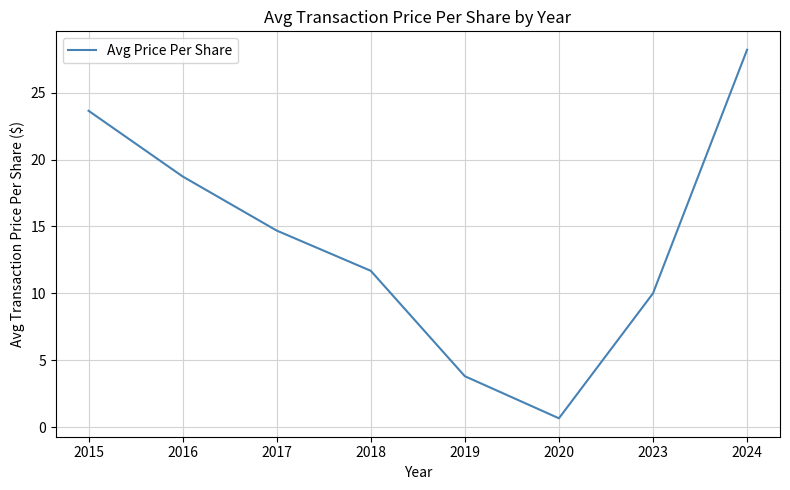

Approximately how many times larger is the value at 2017 compared to 2015?

0.6